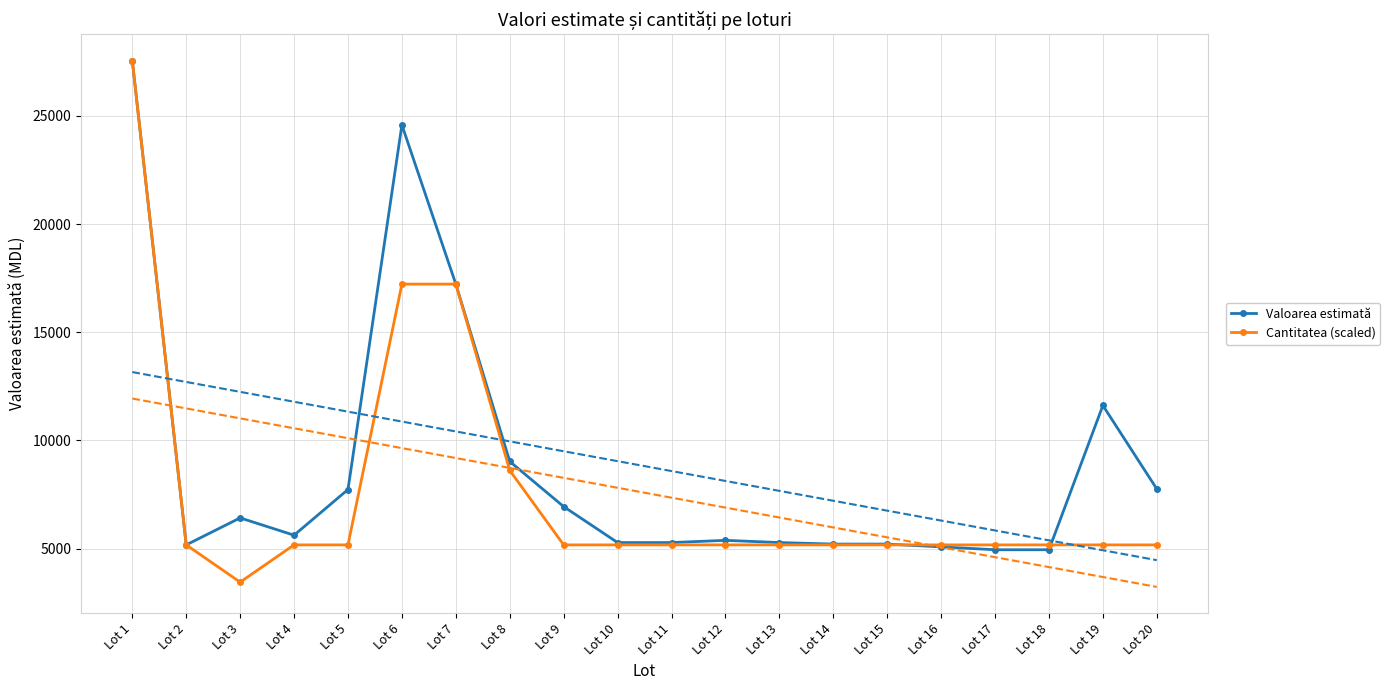

Count the number of data series in this chart.

2